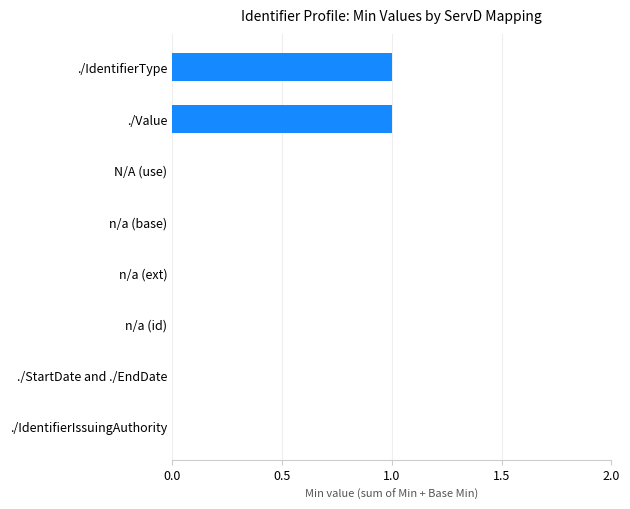

Which has a higher value, ./Value or N/A (use)?

./Value